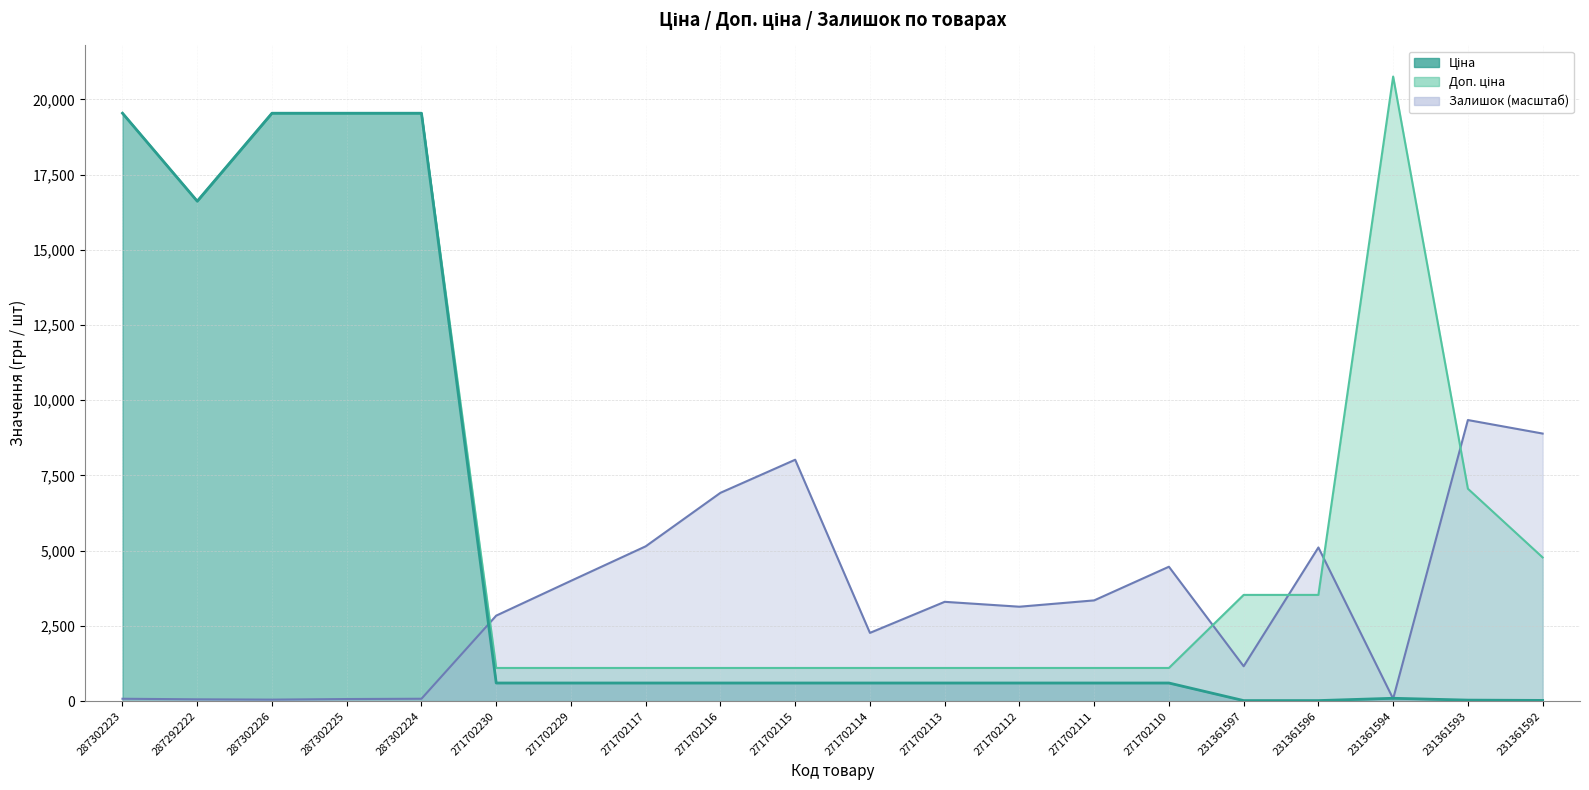

Which has a higher value, 271702111 or 287302226?

287302226